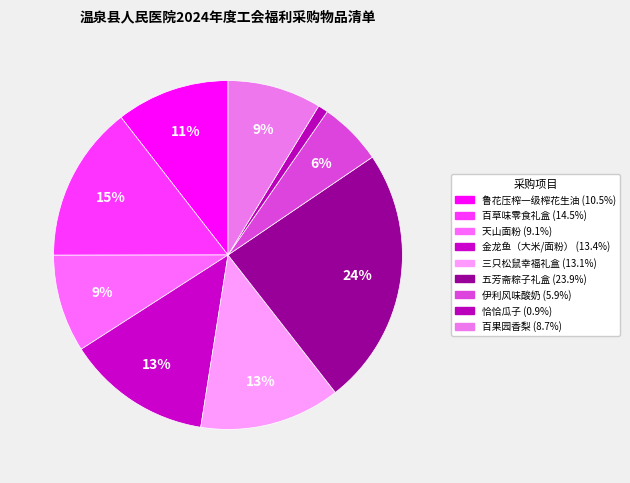

Is the sum of 鲁花压榨一级榨花生油 and 伊利风味酸奶 greater than half?

No